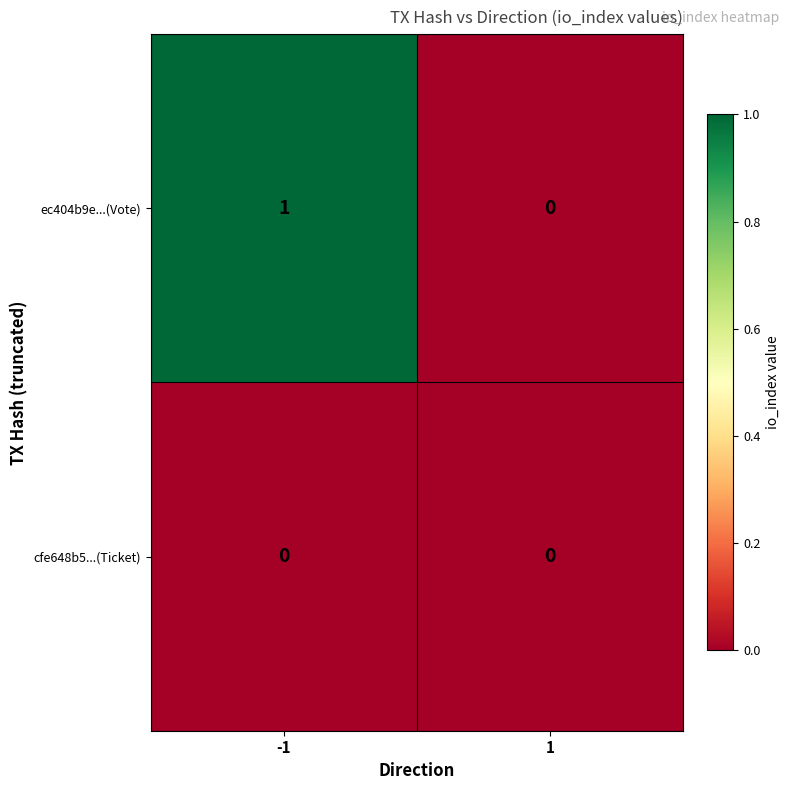

Which series has the largest range (max minus min)?

ec404b9e...(Vote)